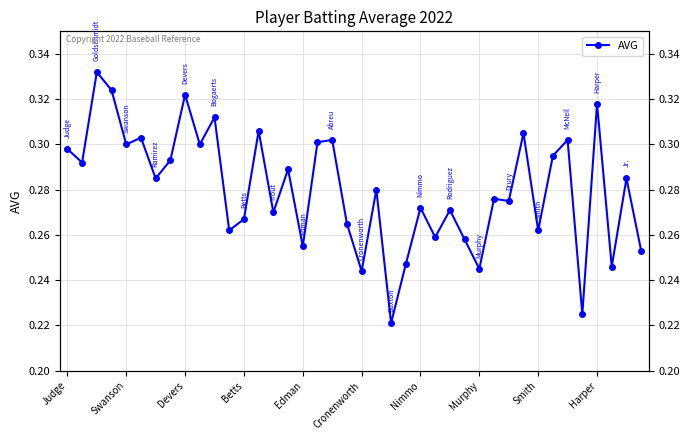

What is the value of the 16th point from the left?

0.3